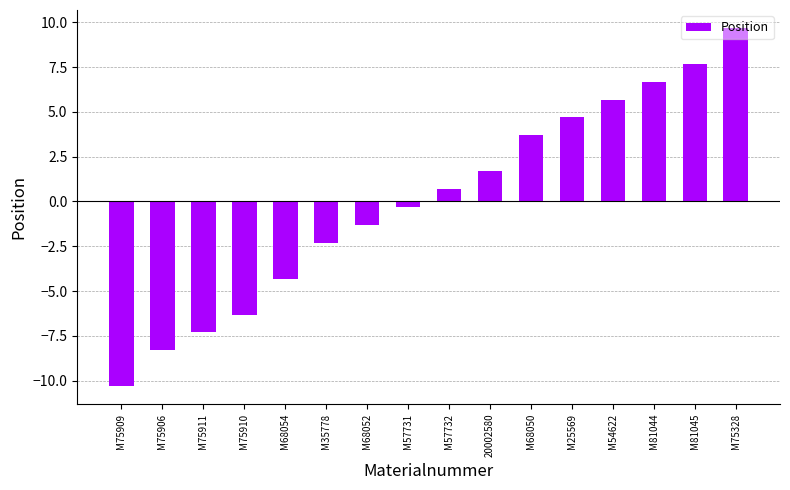

Reading left to right, list all the values displayed in this chart.

M75909=-10.3	M75906=-8.3	M75911=-7.3	M75910=-6.3	M68054=-4.3	M35778=-2.3	M68052=-1.3	M57731=-0.3	M57732=0.7	20002580=1.7	M68050=3.7	M25569=4.7	M54622=5.7	M81044=6.7	M81045=7.7	M75328=9.7